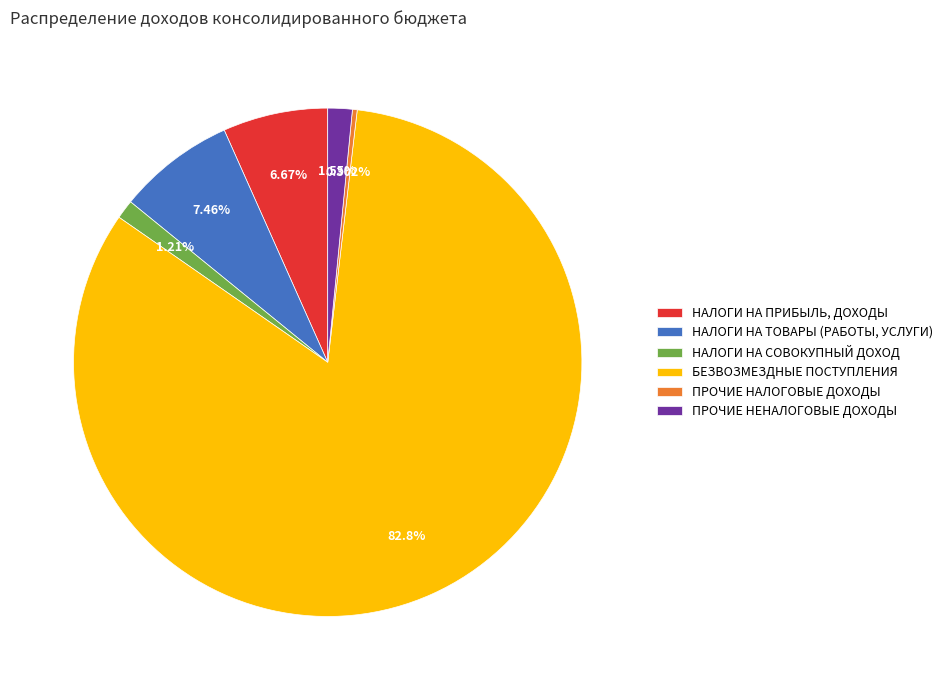

Between НАЛОГИ НА ПРИБЫЛЬ, ДОХОДЫ and БЕЗВОЗМЕЗДНЫЕ ПОСТУПЛЕНИЯ, which is larger?

БЕЗВОЗМЕЗДНЫЕ ПОСТУПЛЕНИЯ